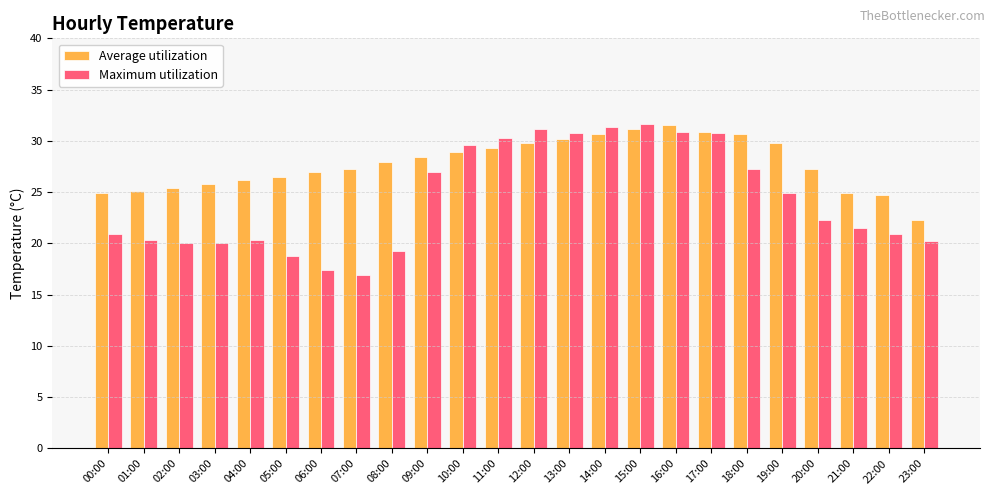

Read the Maximum utilization value at 13:00.

30.8